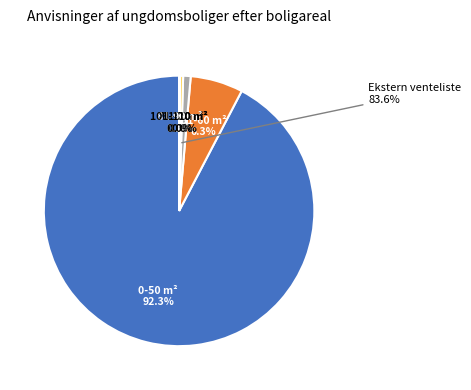

To the nearest percent, what percentage of the pie is 0-50 m²?

92%